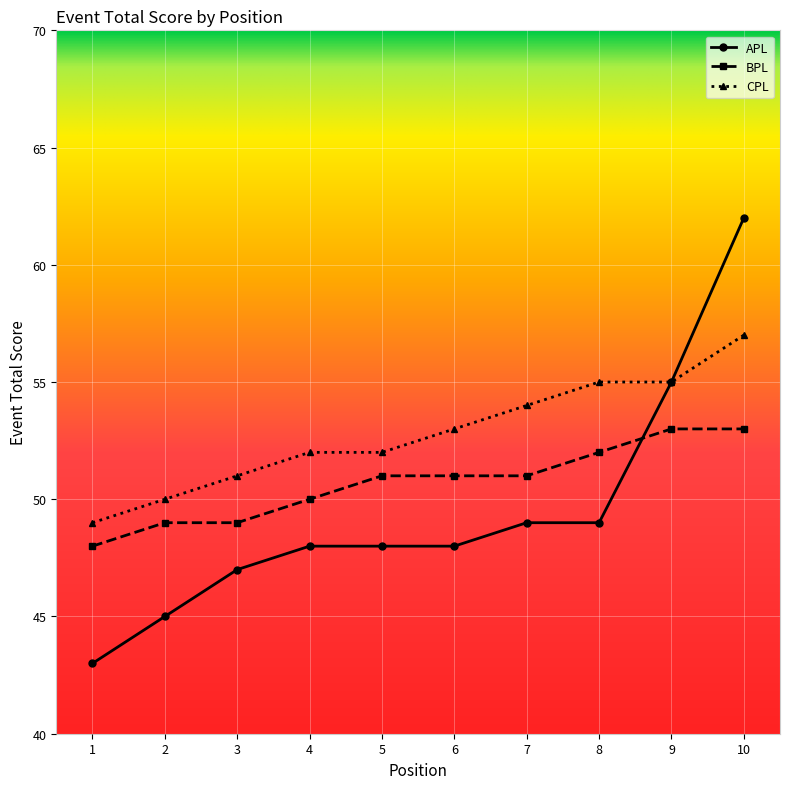

The value of CPL at 3 is 51. True or false?

True